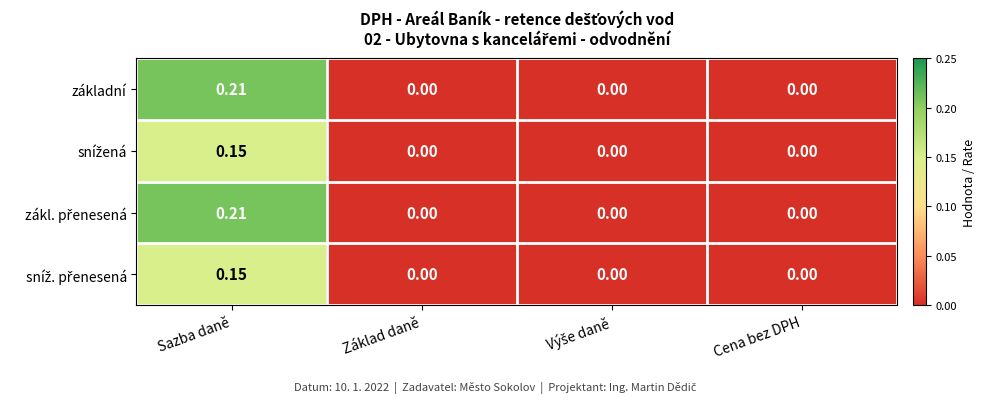

At which category does the chart reach its peak across all series?

Sazba daně